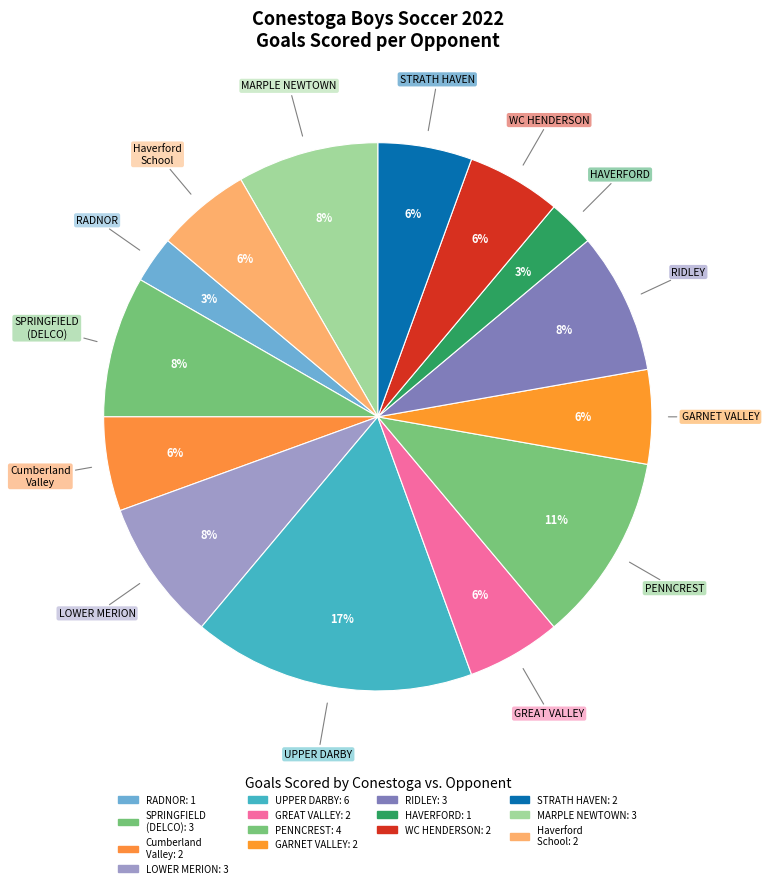

How many slices are in this pie chart?

14